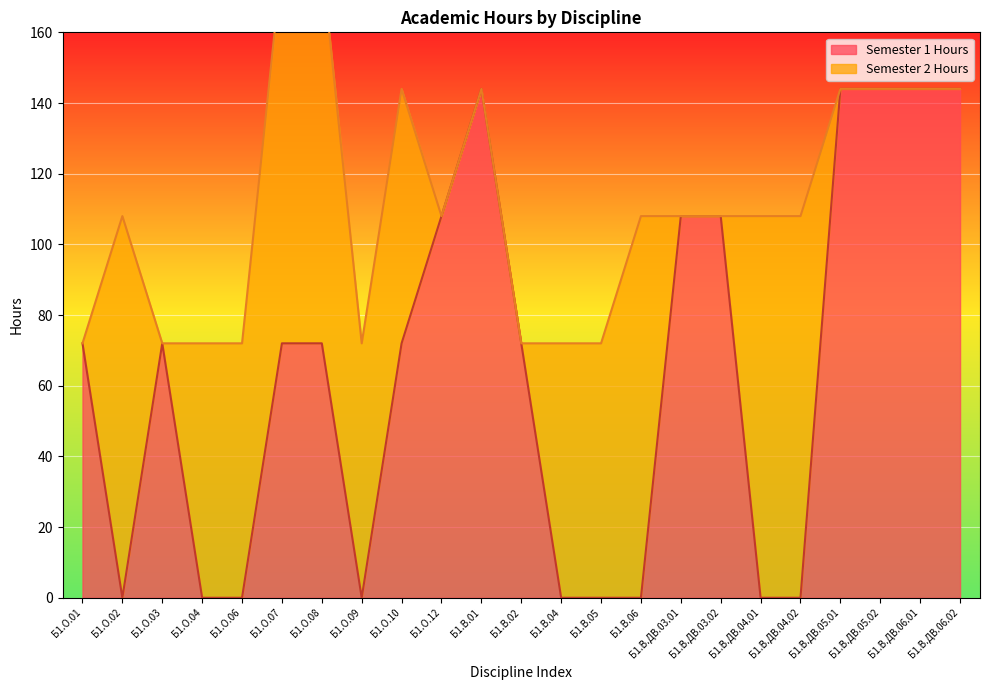

What is the difference between the second highest and second lowest values?

144